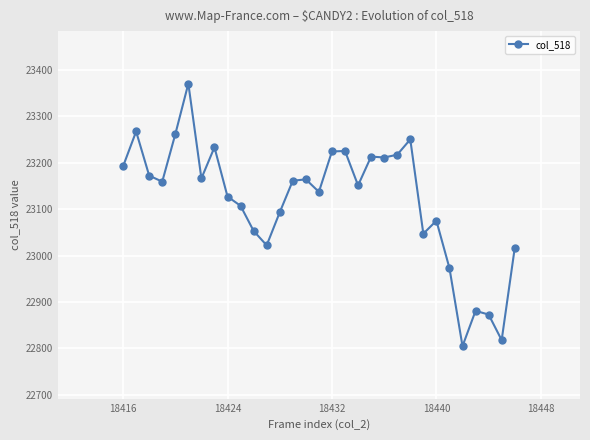

What is the minimum value shown in the chart?

22805